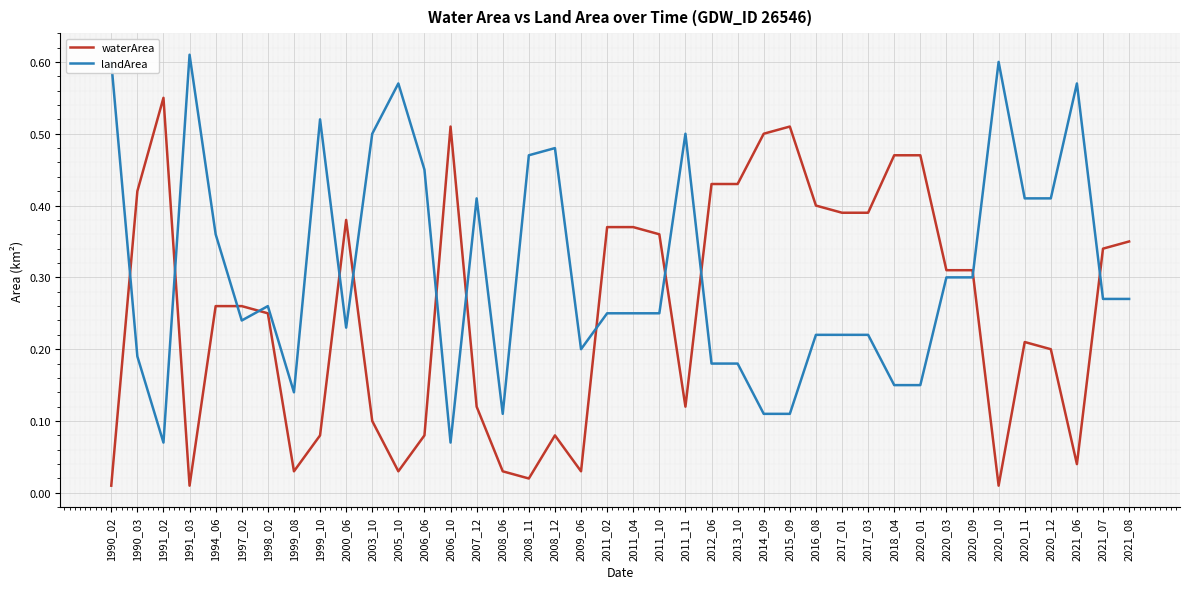

Is the value of landArea at 2007_12 greater than the value of waterArea at 2011_02?

Yes